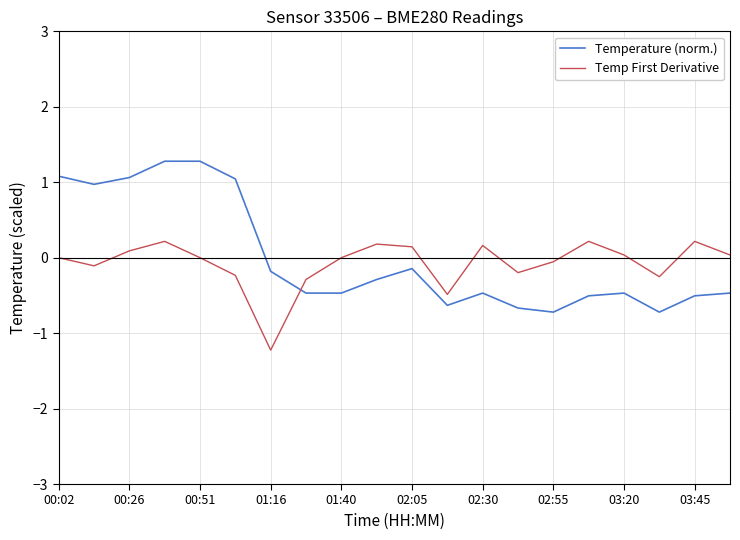

What is the maximum value shown in the chart?

1.3